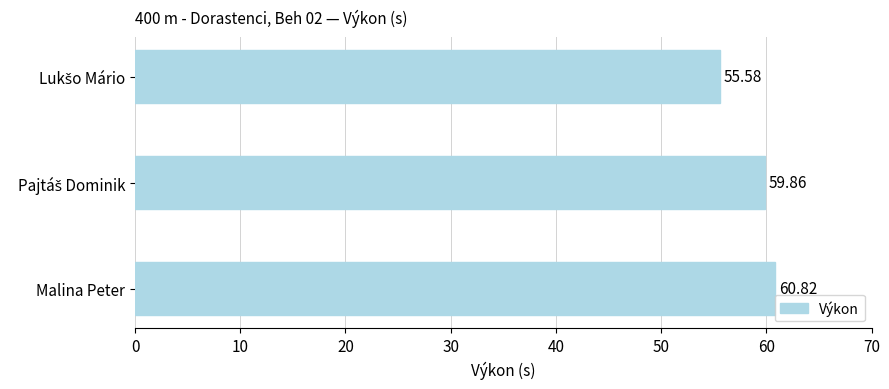

What is the label of the 3rd bar from the top?

Malina Peter